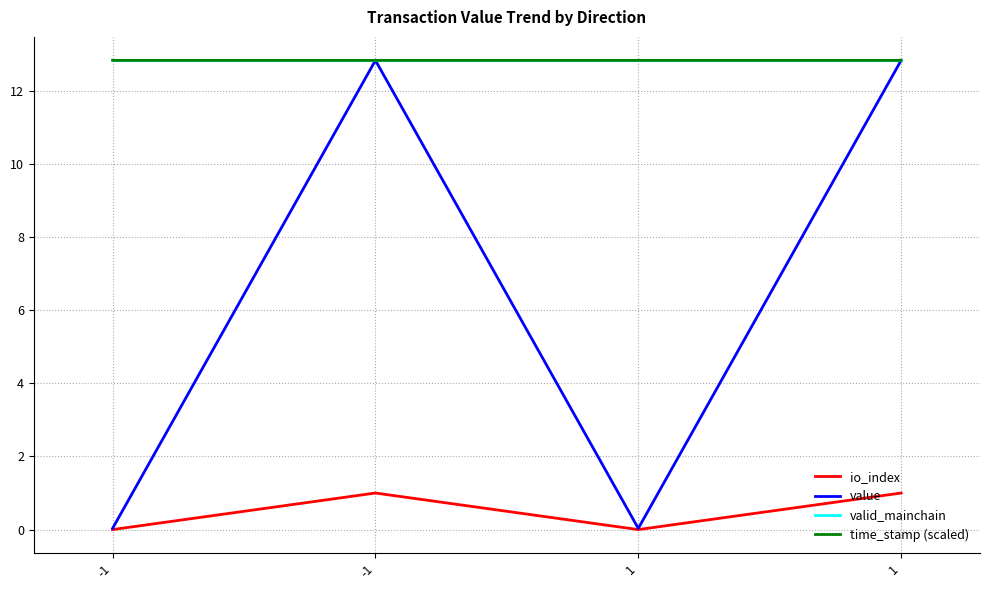

True or false: value and valid_mainchain intersect in this chart.

False